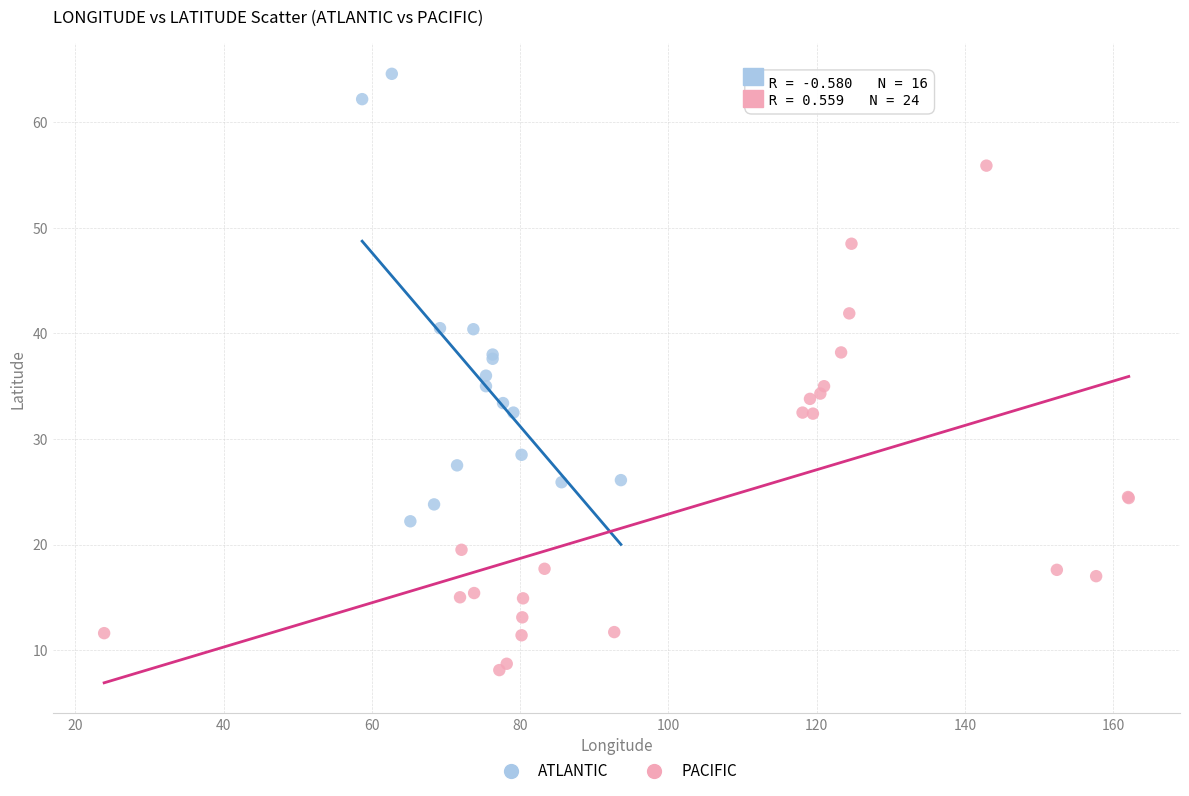

Which series contains the highest Y value?

ATLANTIC